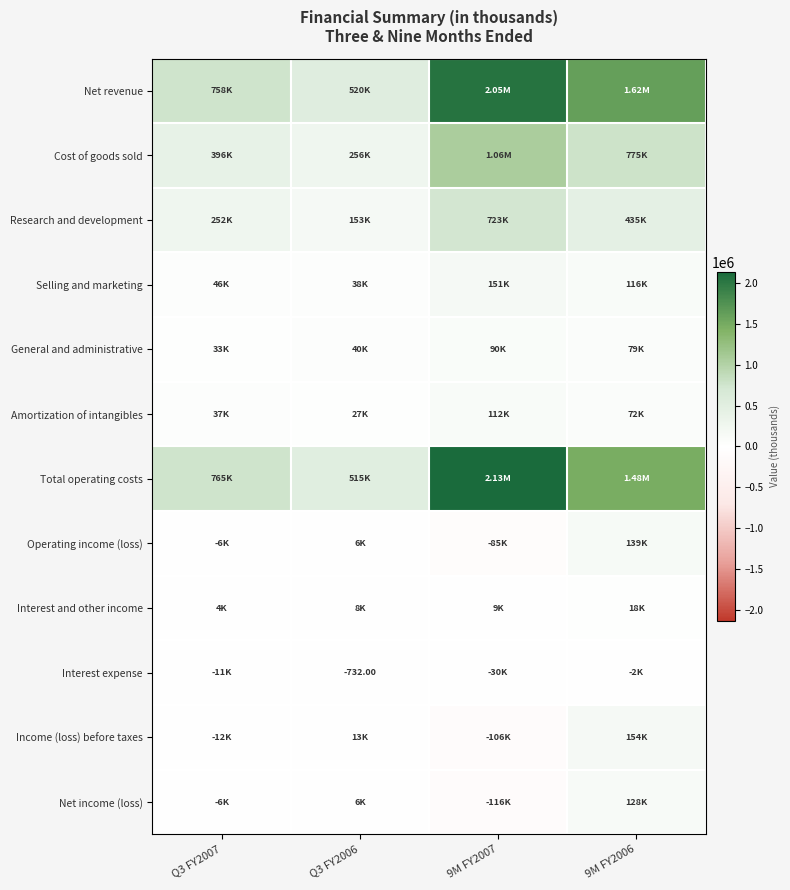

What is the spread (max minus min) of values at Q3 FY2007?

777172